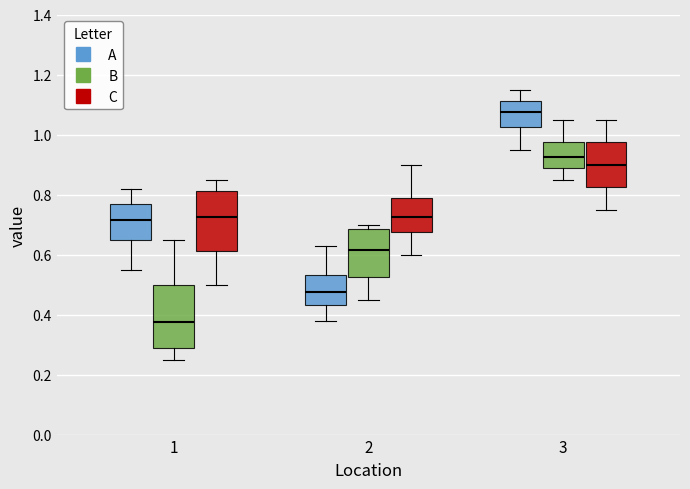

Reading left to right, read every box against the y-axis: the position of its median line, the range the box covers, and the ends of its whiskers. The values are not printed on the chart, so give them approximately, as read against the axis.

1 (A): median 0.72, box 0.64 to 0.76, whiskers 0.56 to 0.82
1 (B): median 0.38, box 0.28 to 0.50, whiskers 0.26 to 0.66
1 (C): median 0.72, box 0.62 to 0.82, whiskers 0.50 to 0.86
2 (A): median 0.48, box 0.44 to 0.54, whiskers 0.38 to 0.64
2 (B): median 0.62, box 0.52 to 0.68, whiskers 0.46 to 0.70
2 (C): median 0.72, box 0.68 to 0.78, whiskers 0.60 to 0.90
3 (A): median 1.08, box 1.02 to 1.12, whiskers 0.96 to 1.16
3 (B): median 0.92, box 0.88 to 0.98, whiskers 0.86 to 1.06
3 (C): median 0.90, box 0.82 to 0.98, whiskers 0.76 to 1.06